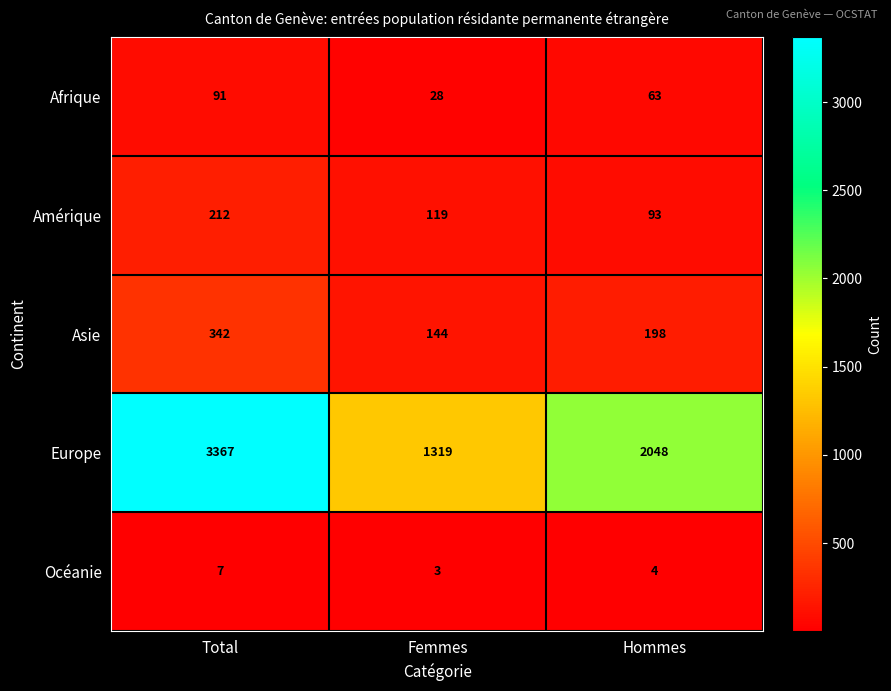

Which category has the highest value across all series?

Total